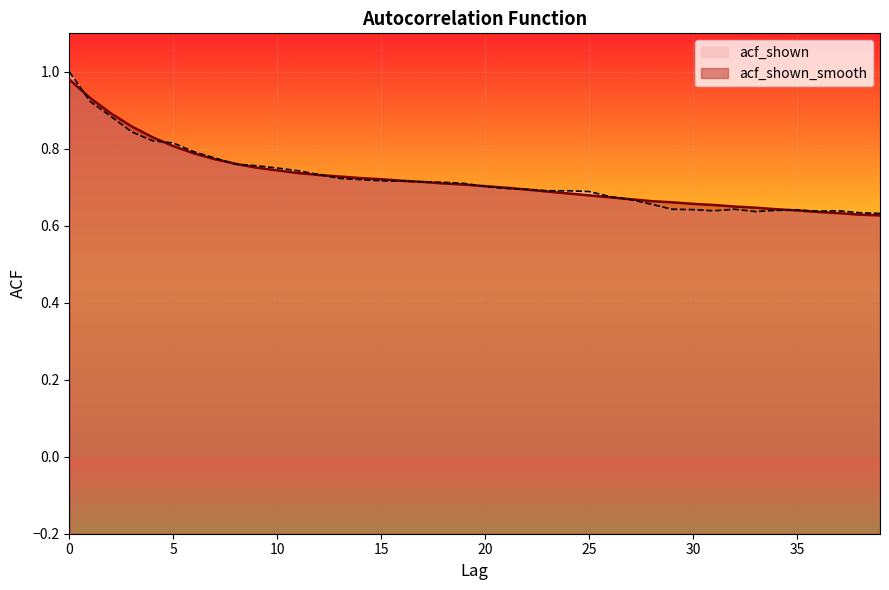

How many data points does each series have?

40